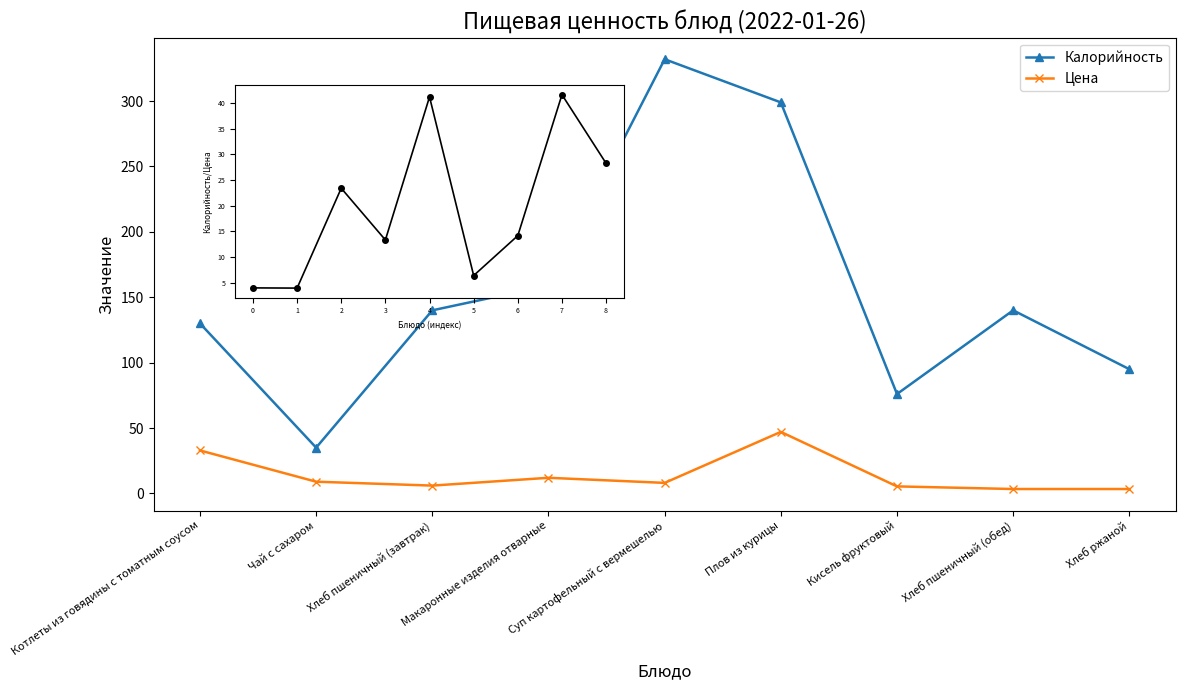

What position from the right is Кисель фруктовый?

3